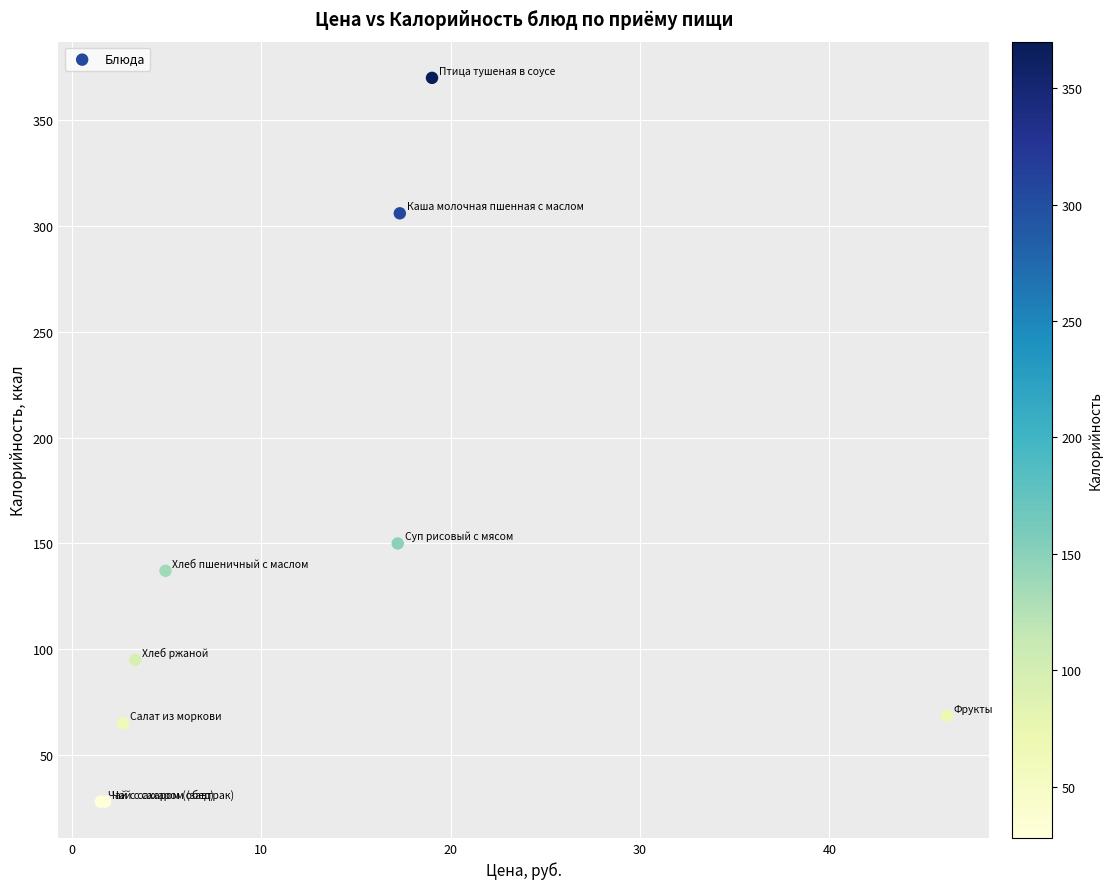

What Y value in the scatter plot is closest to 199?

150.0